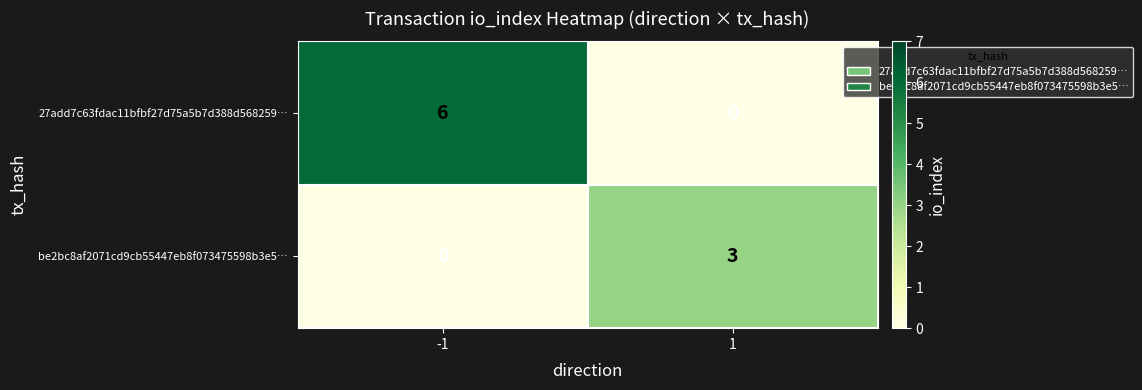

Is it true that 27add7c63fdac11bfbf27d75a5b7d388d568259… equals 3 at 1?

False